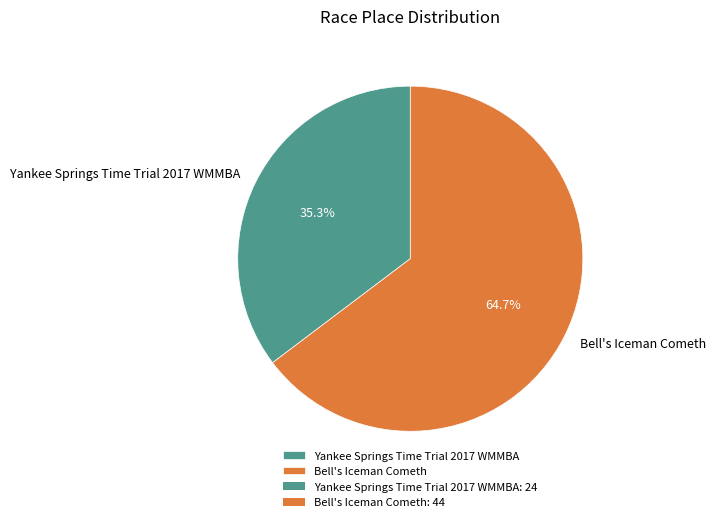

The Bell's Iceman Cometh slice represents 65% of the pie. True or false?

True